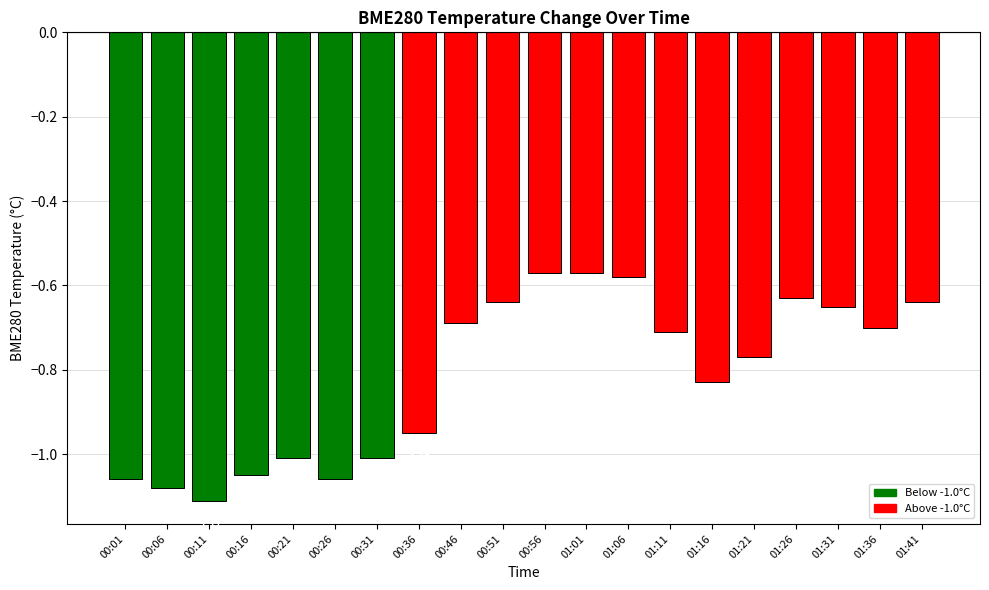

Which category has the lowest value across all series?

00:11